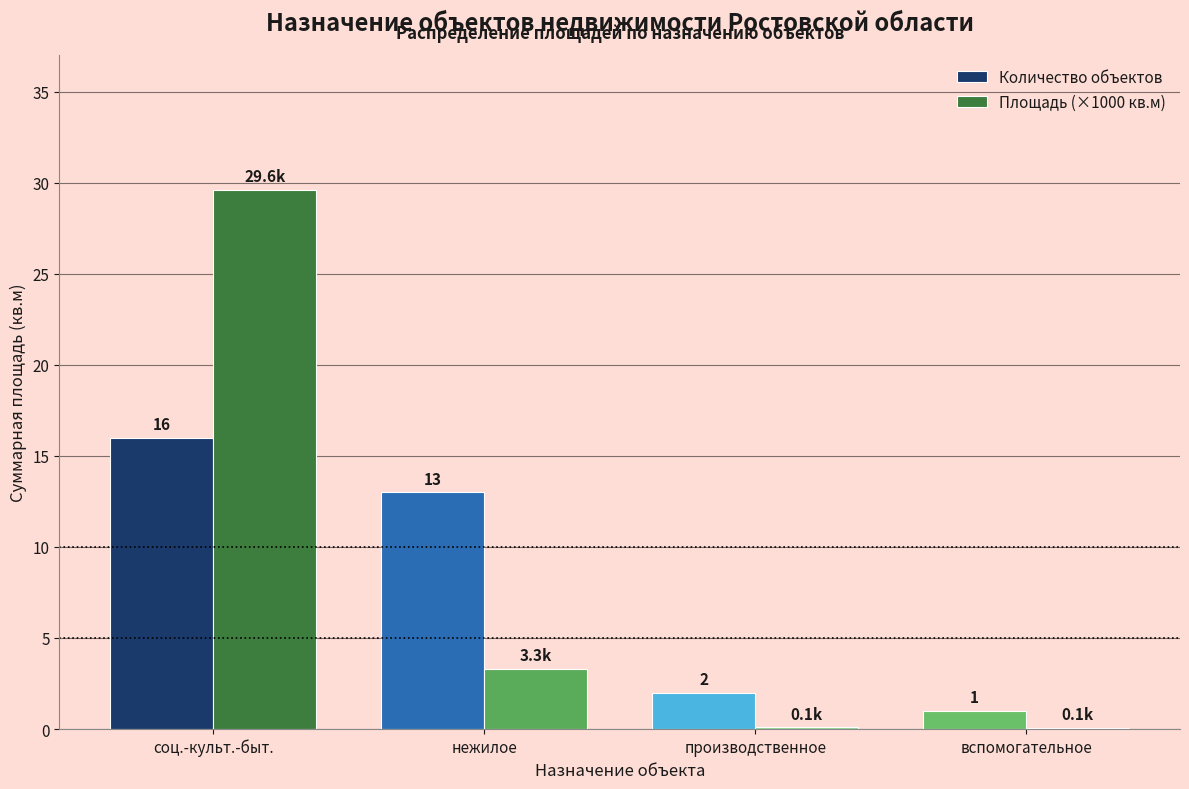

What is the sum of all Количество объектов values?

32.0